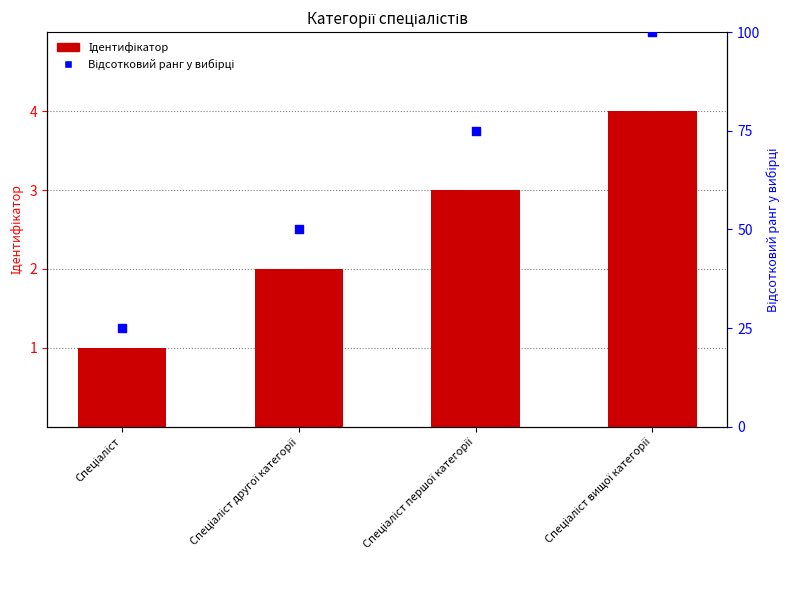

Is the value of Ідентифікатор at Спеціаліст першої категорії greater than the value of Відсотковий ранг at Спеціаліст другої категорії?

No